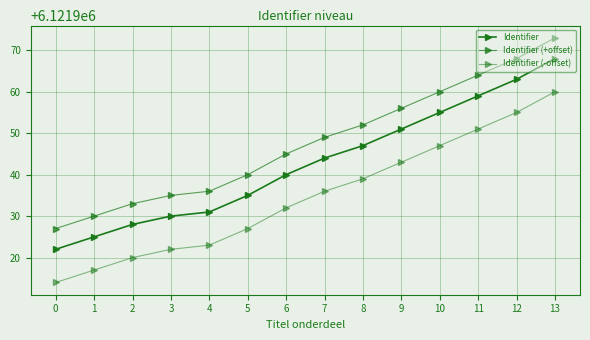

Count the number of data series in this chart.

3